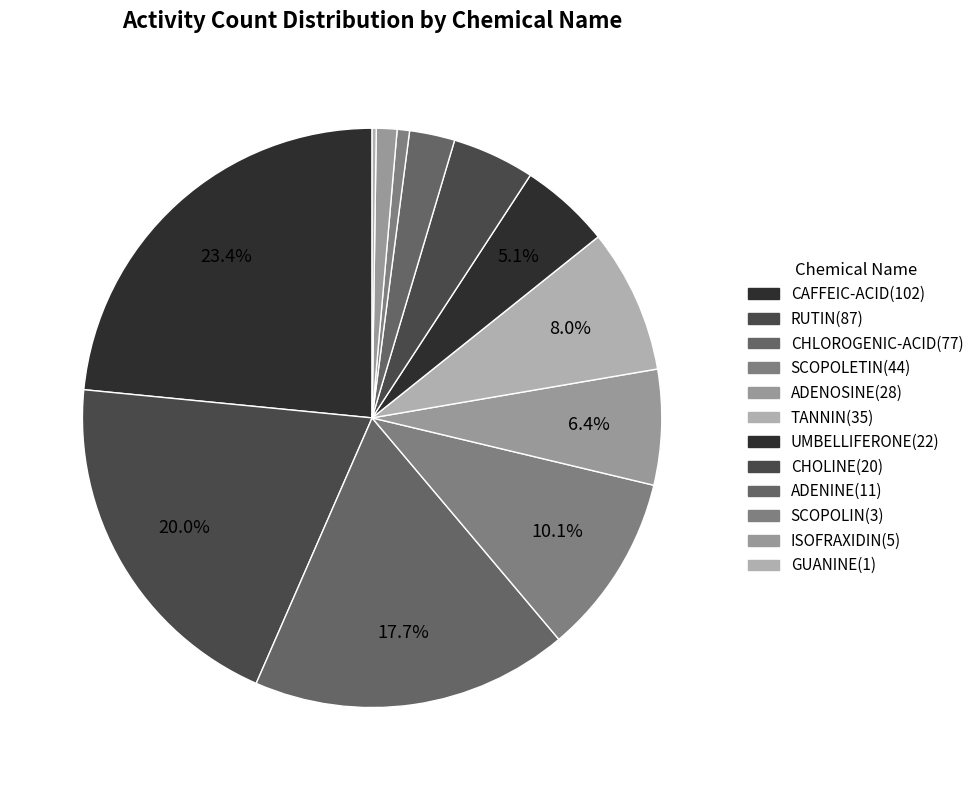

Is TANNIN the majority of the pie?

No